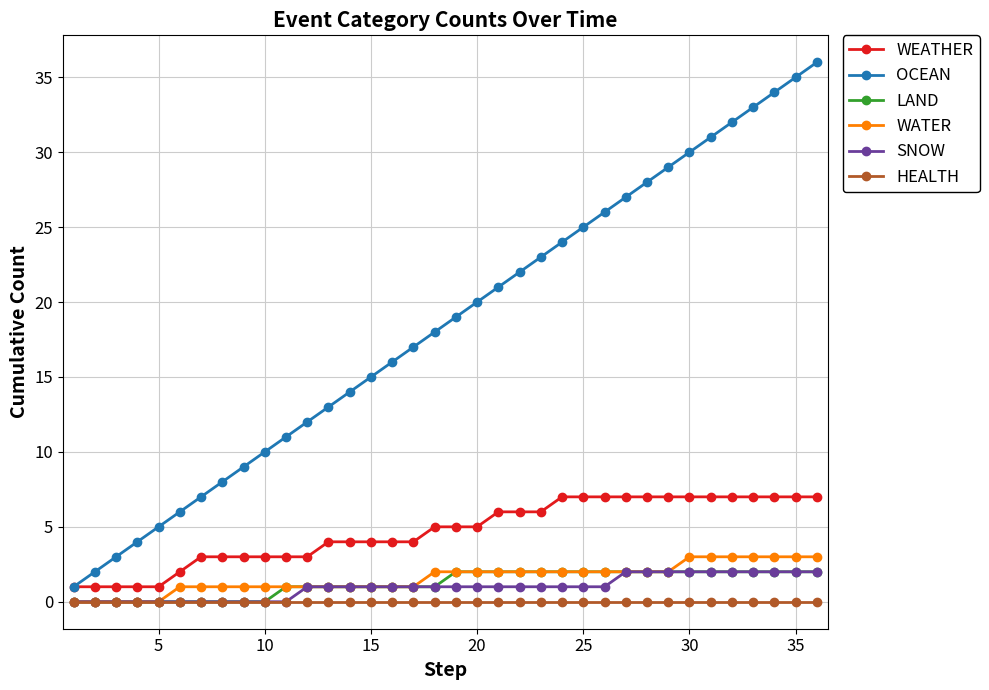

True or false: LAND and OCEAN intersect in this chart.

False